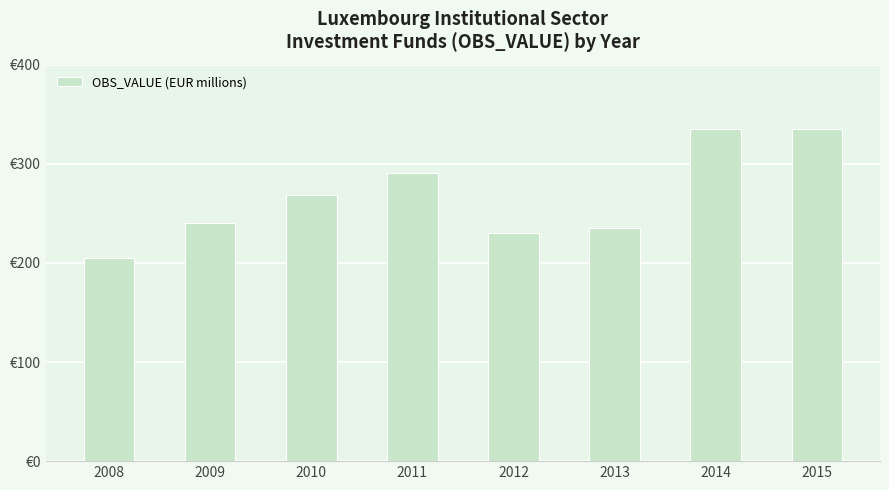

Approximately how many times larger is the value at 2012 compared to 2015?

0.7